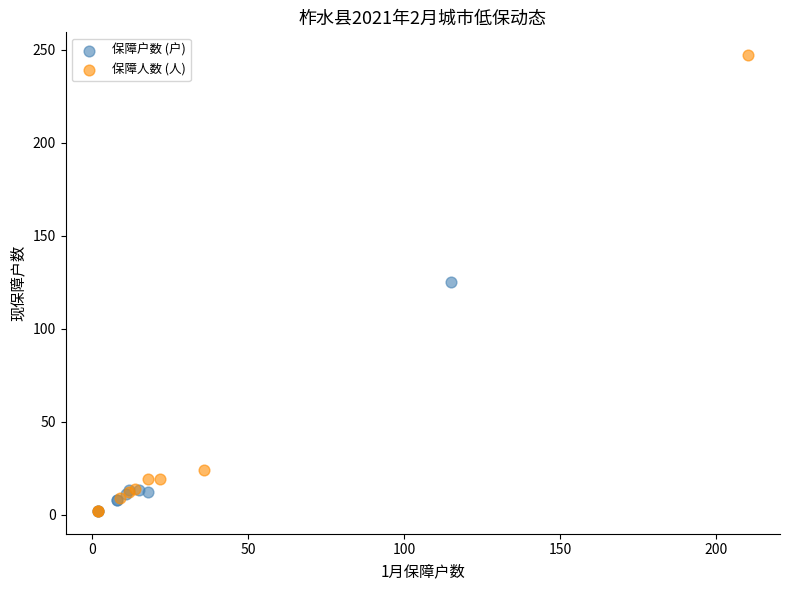

Which series contains the highest Y value?

保障人数 (人)